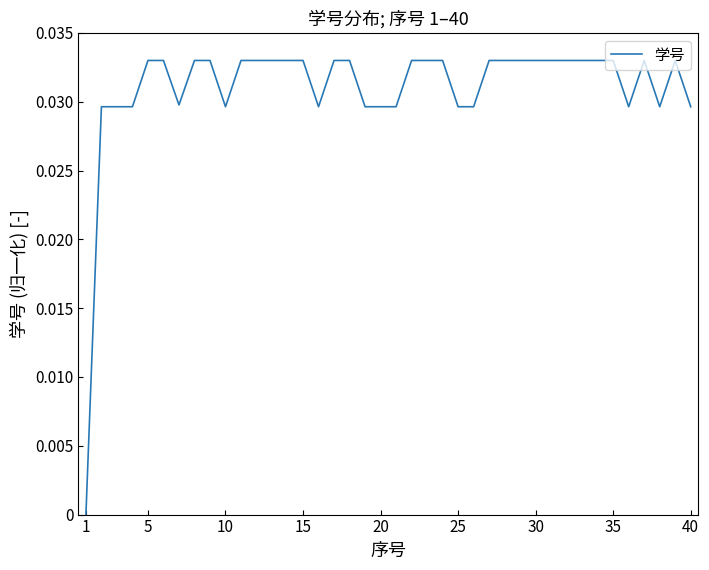

How many values exceed 0?

39